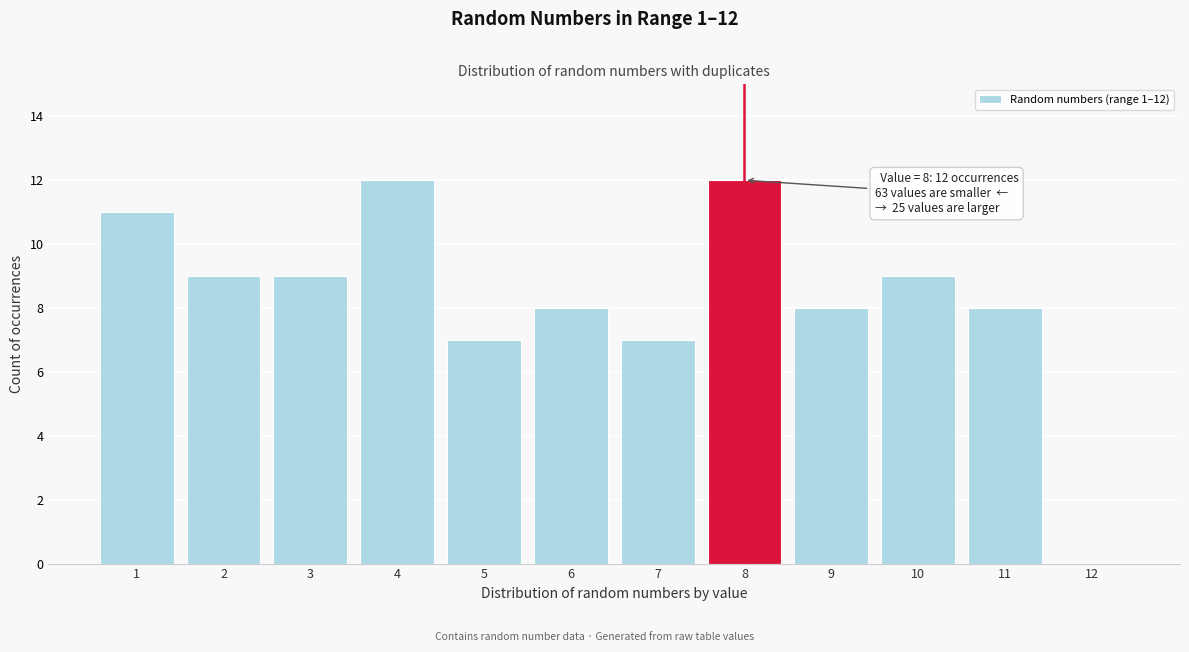

Reading right to left, extract all data points from this chart.

12=0	11=8	10=9	9=8	8=12	7=7	6=8	5=7	4=12	3=9	2=9	1=11